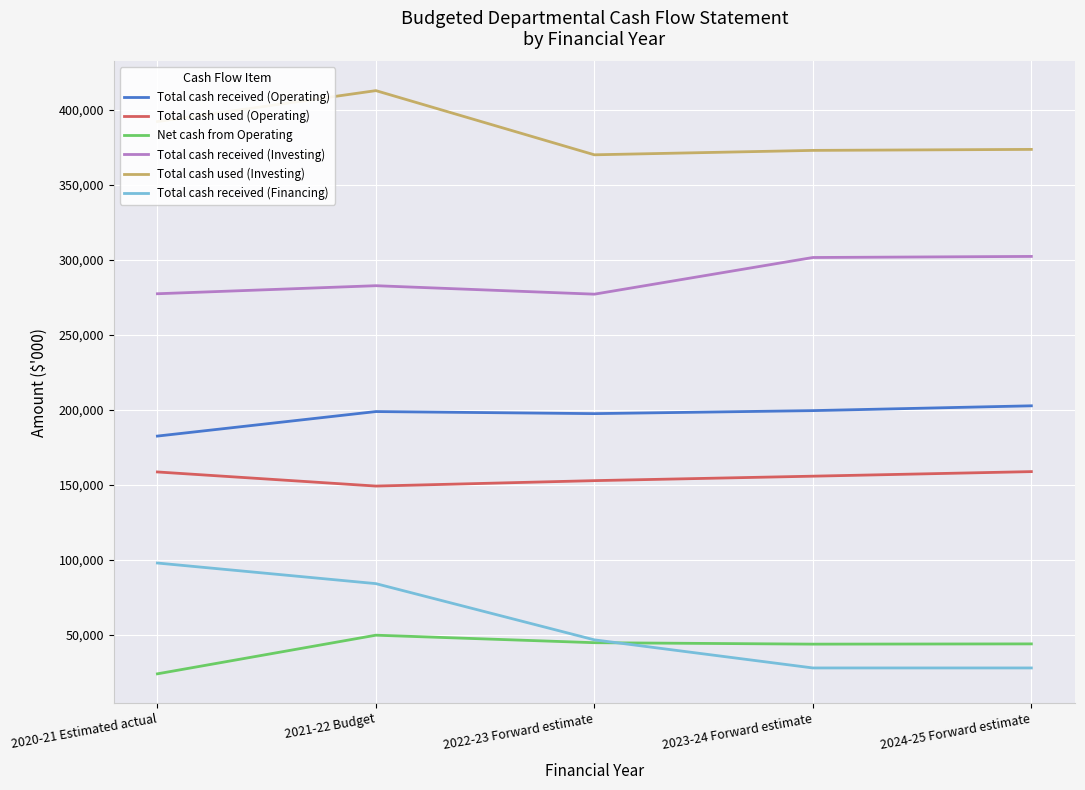

At 2021-22 Budget, list the series in order from largest to smallest.

Total cash used (Investing), Total cash received (Investing), Total cash received (Operating), Total cash used (Operating), Total cash received (Financing), Net cash from Operating